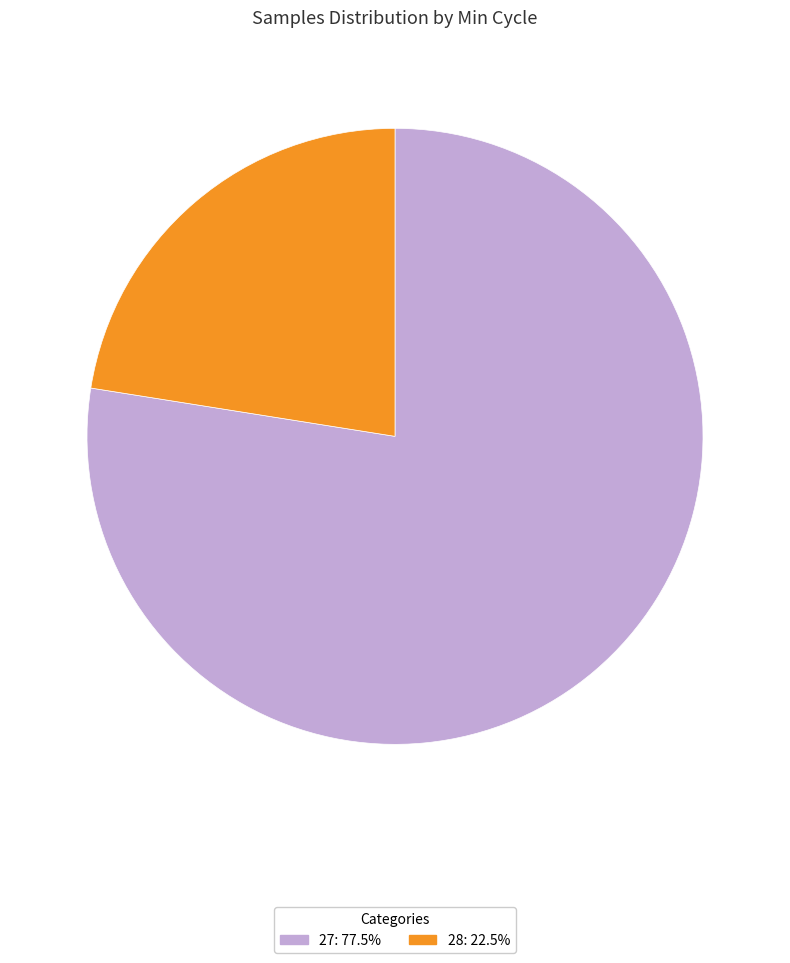

Does any single category account for the majority?

Yes